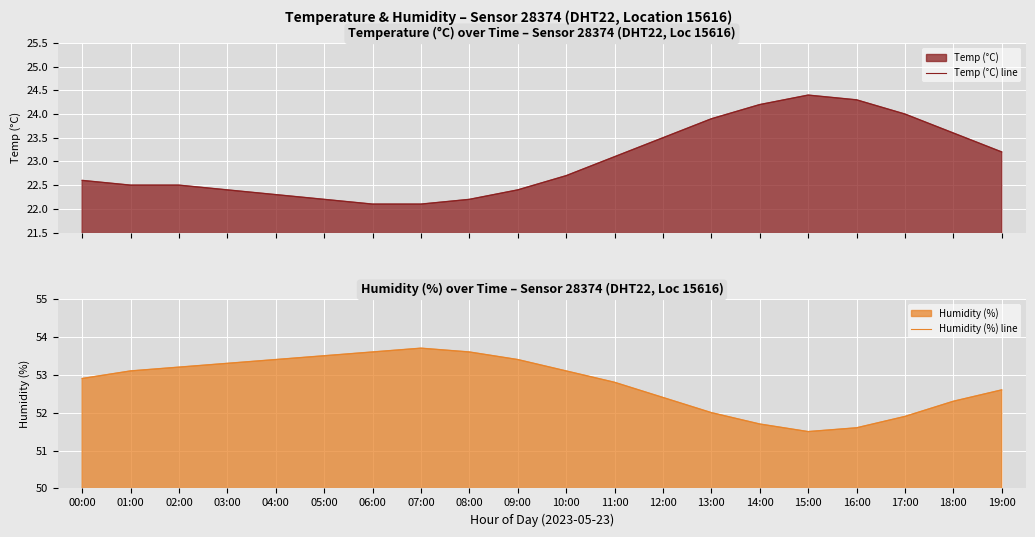

How many data points does each series have?

20